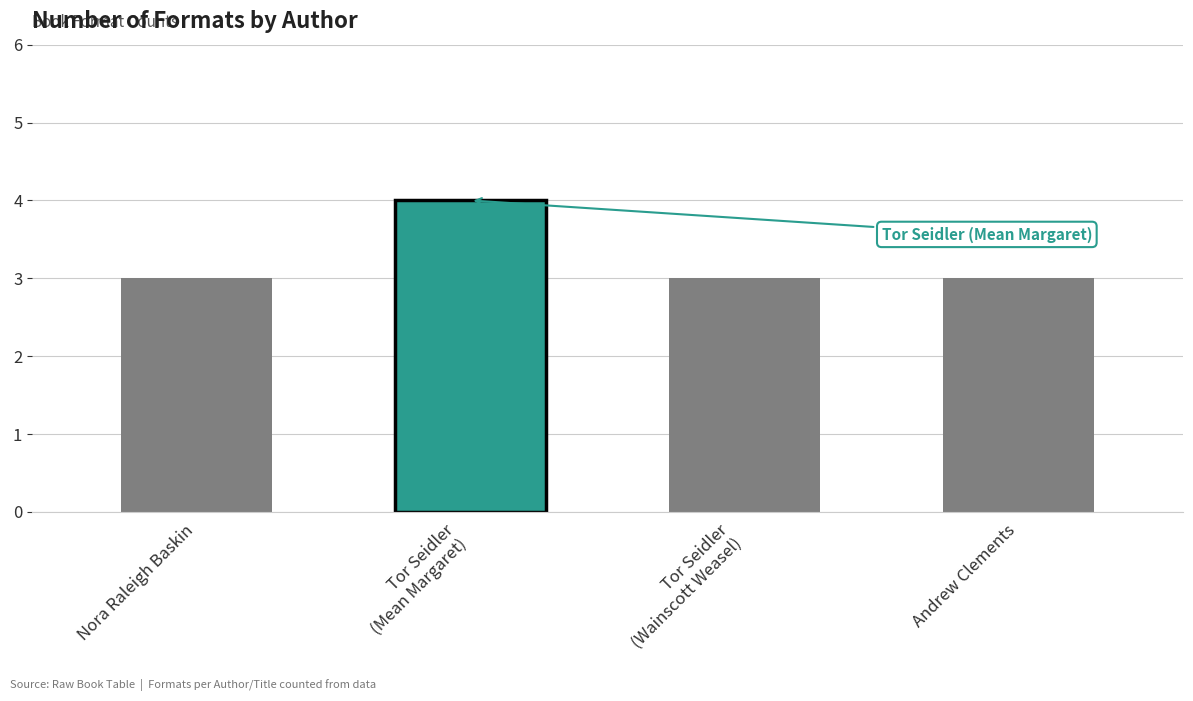

What value does the data have at Nora Raleigh Baskin?

3